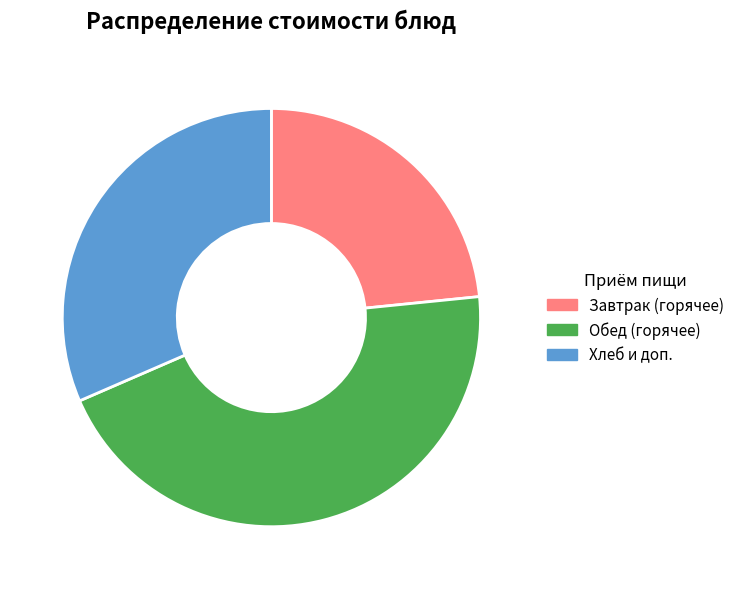

What is the ratio of the value at Завтрак (горячее) to the value at Обед (горячее)?

0.5